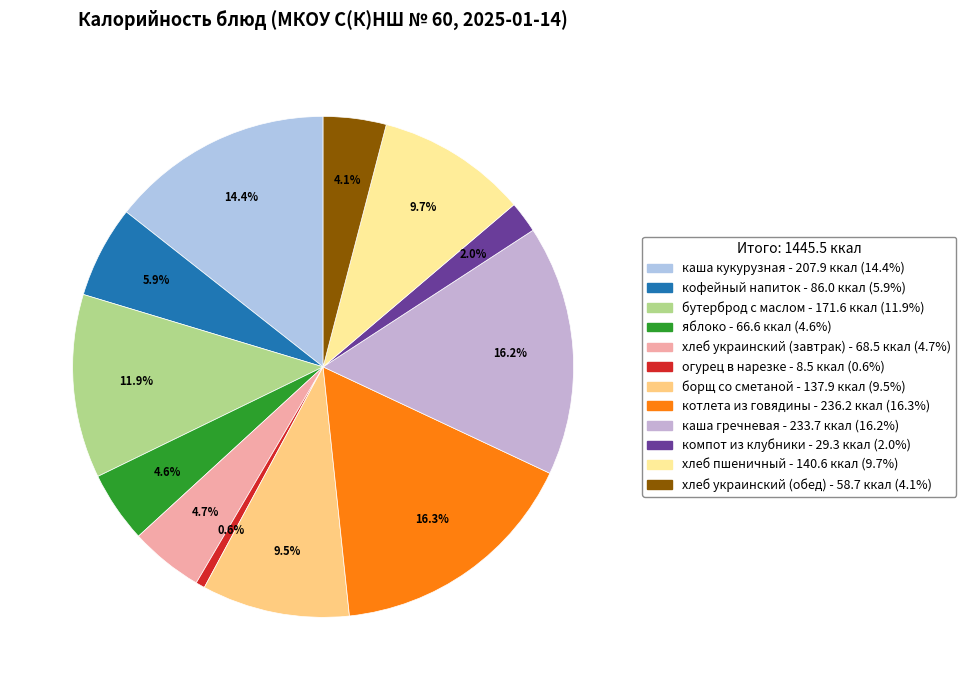

What is the smallest slice in the pie chart?

огурец в нарезке